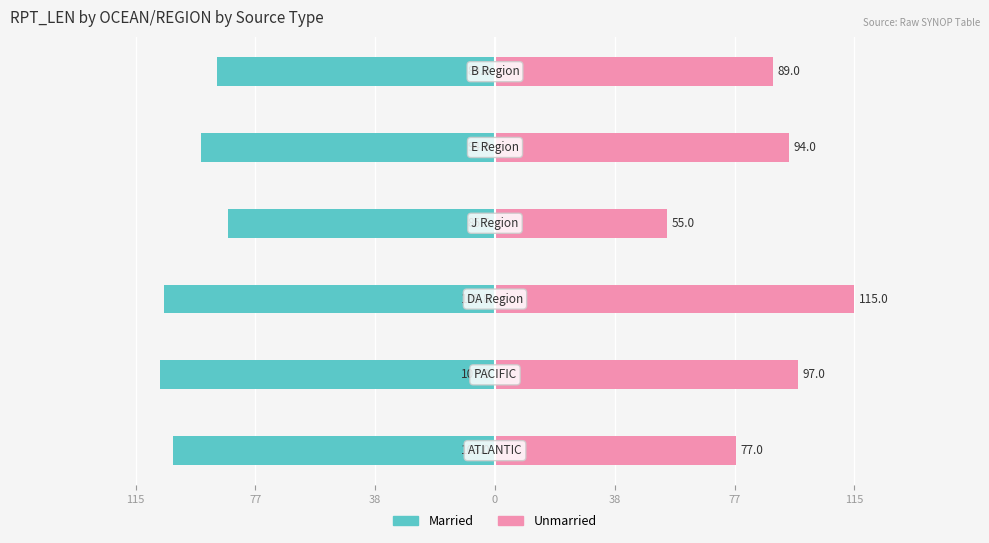

Reading right to left, list all the values displayed in this chart.

Married: -89.0	-94.0	-85.5	-105.8	-107.3	-103.0
Unmarried: 89.0	94.0	55.0	115.0	97.0	77.0